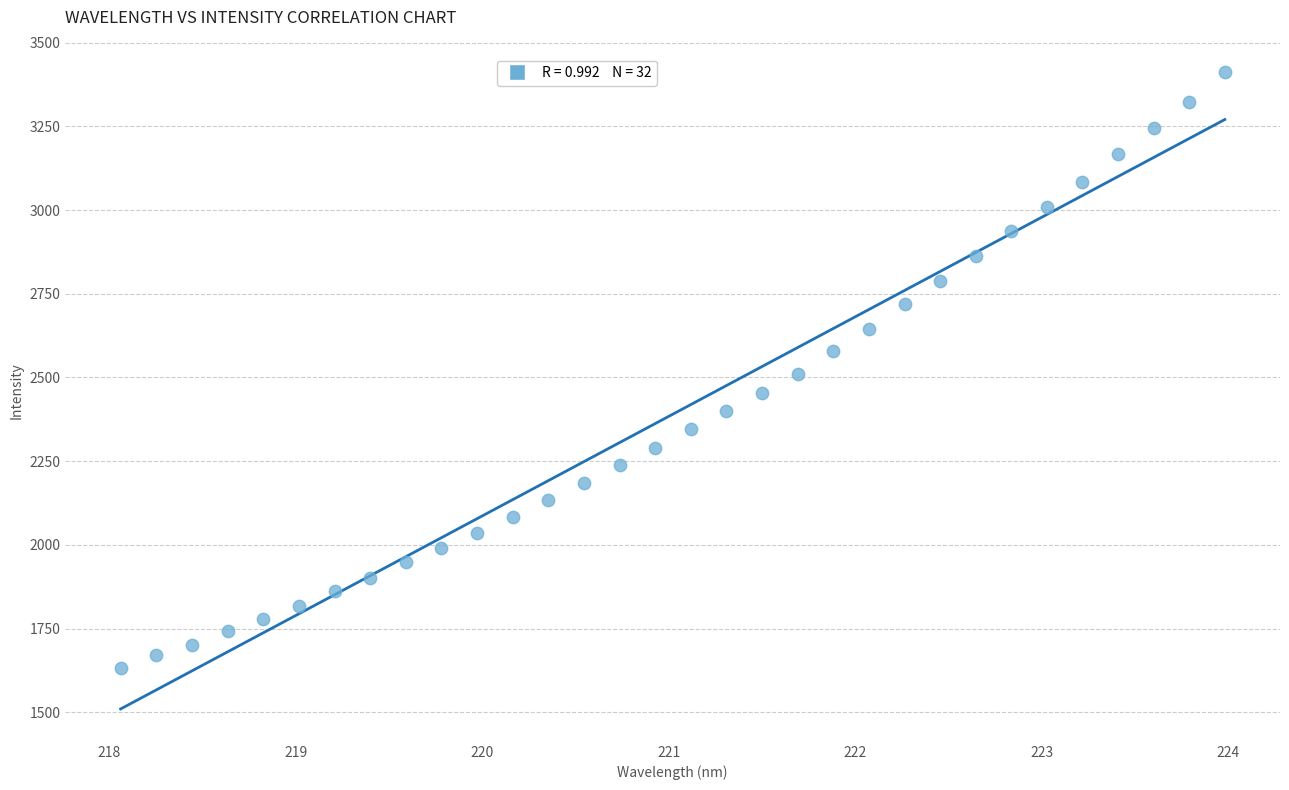

What is the range of X values (max minus min)?

5.9